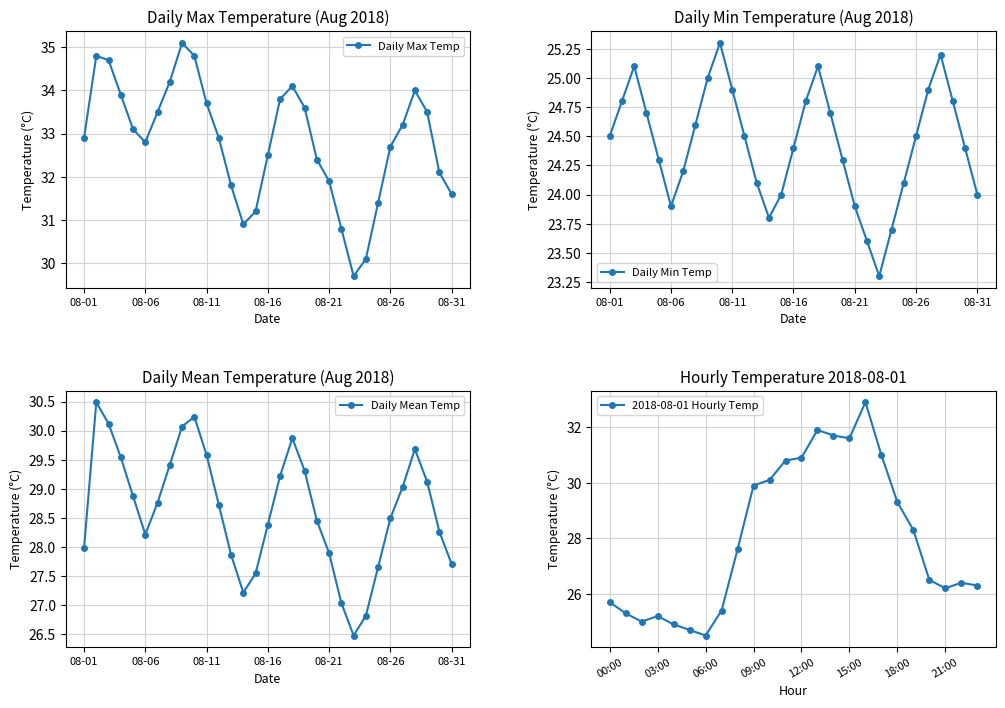

How many points are lower than both their immediate neighbors (excluding endpoints)?

4